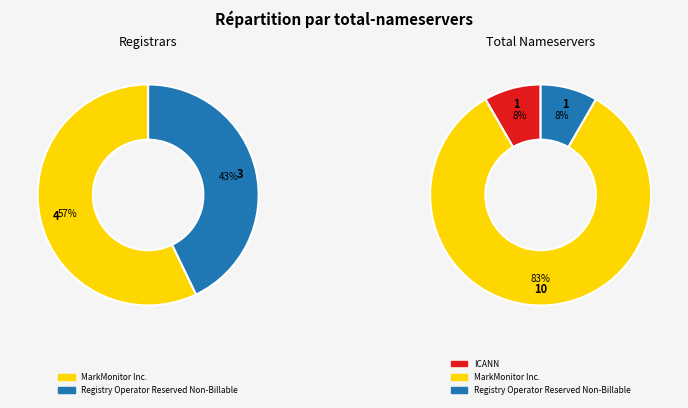

To the nearest percent, what is the difference between the MarkMonitor Inc. and Registry Operator Reserved Non-Billable slice percentages?

14%